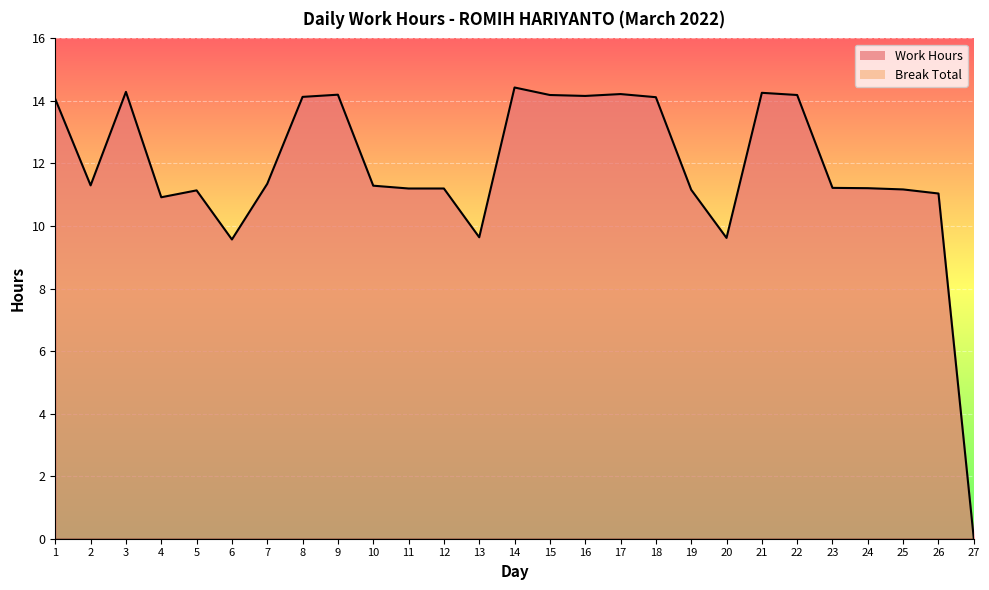

What is the value of the 24th point from the left?

11.2